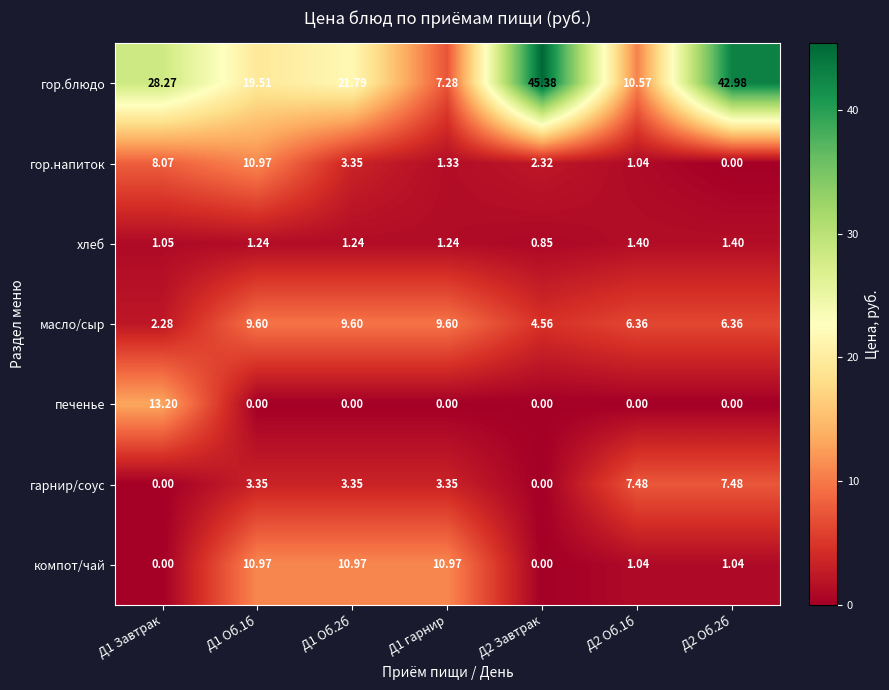

What is the total value across all series at Д2 Завтрак?

53.1